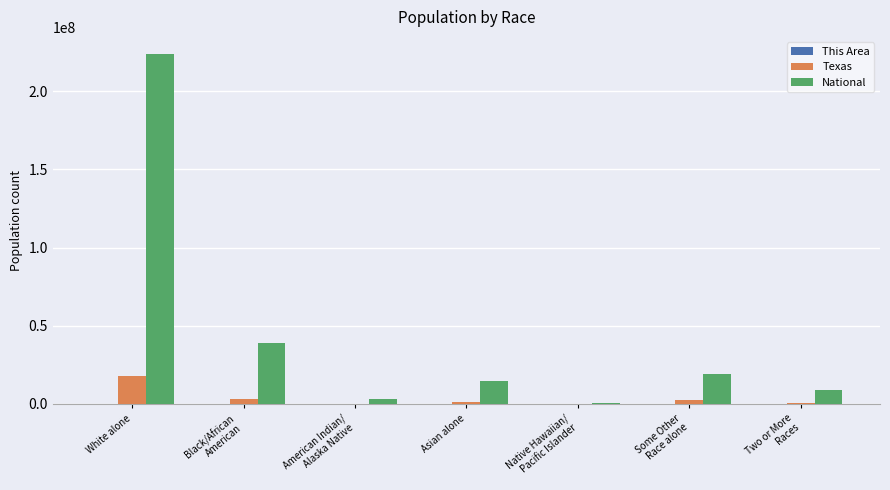

What is the sum of all National values?

308745538